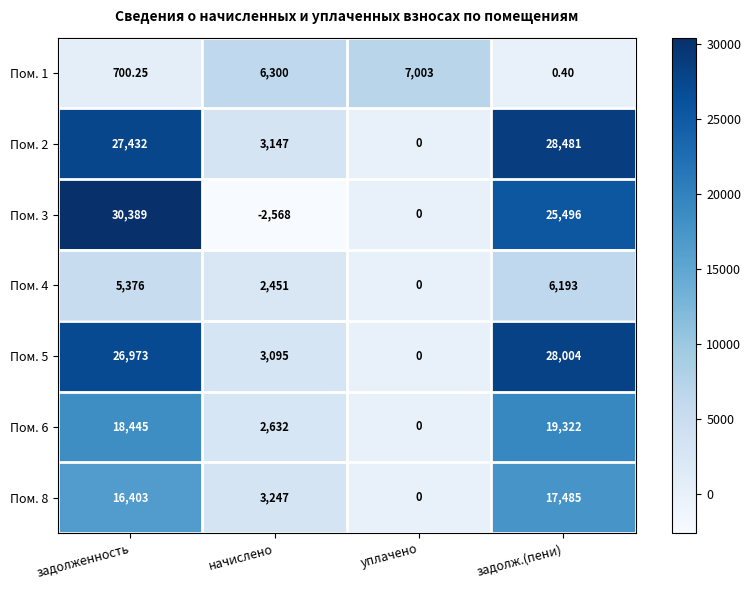

At which label does Пом. 2 reach its peak?

задолж.(пени)